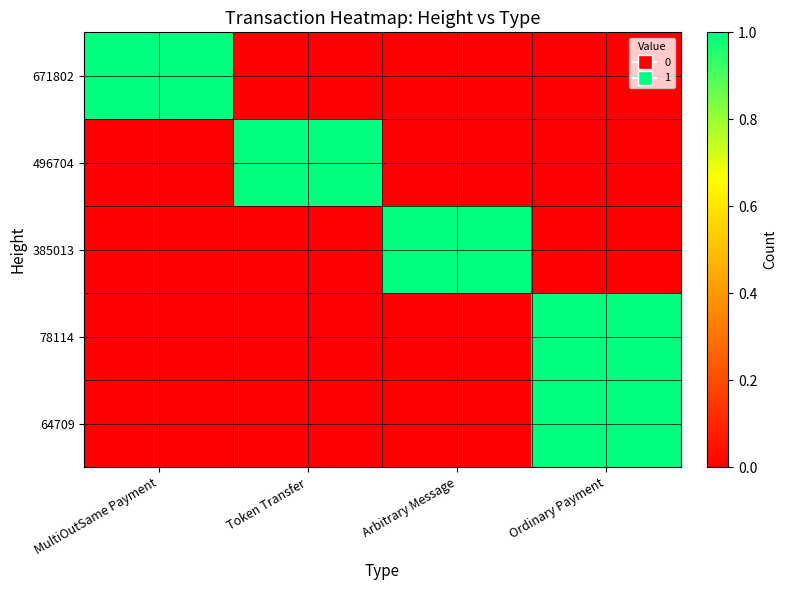

What is the difference between the highest and lowest values at Arbitrary Message?

1